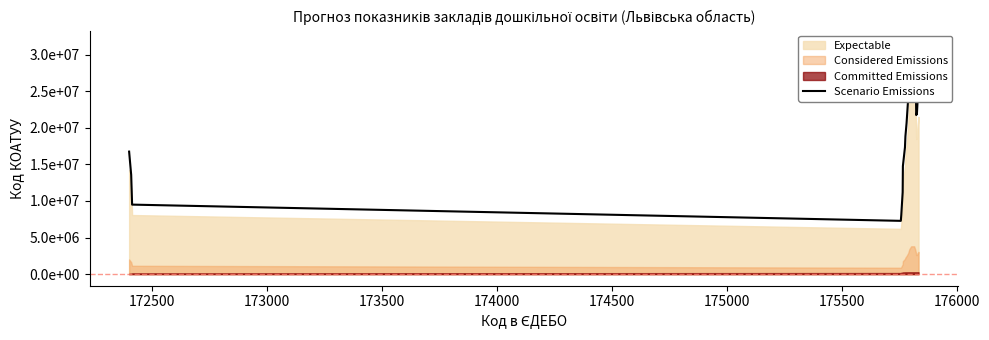

What is the change in value from 173500 to 176000?

+11564736.3